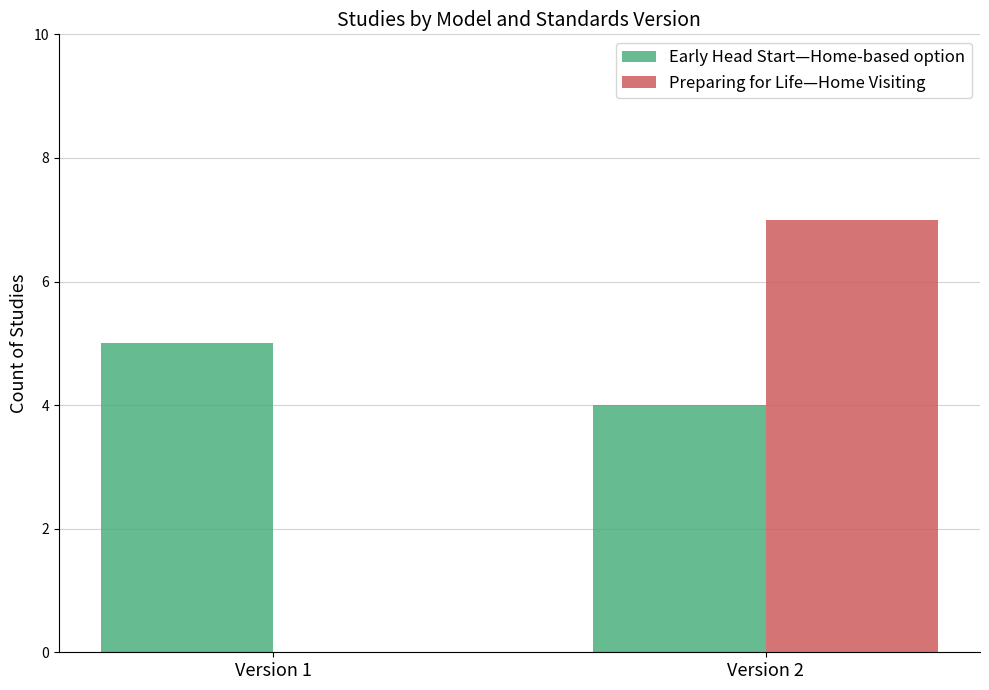

At which category is the sum across all series the highest?

Version 2